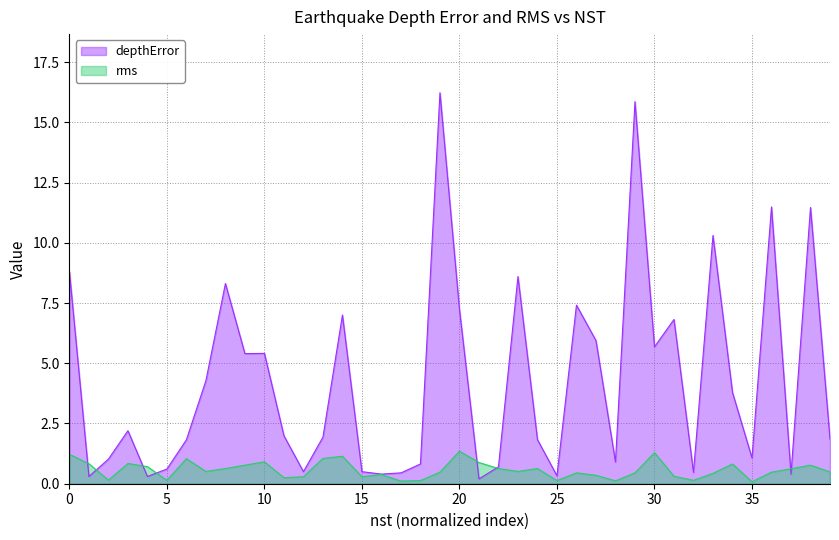

What is the difference between the highest and lowest values at 39?

1.4